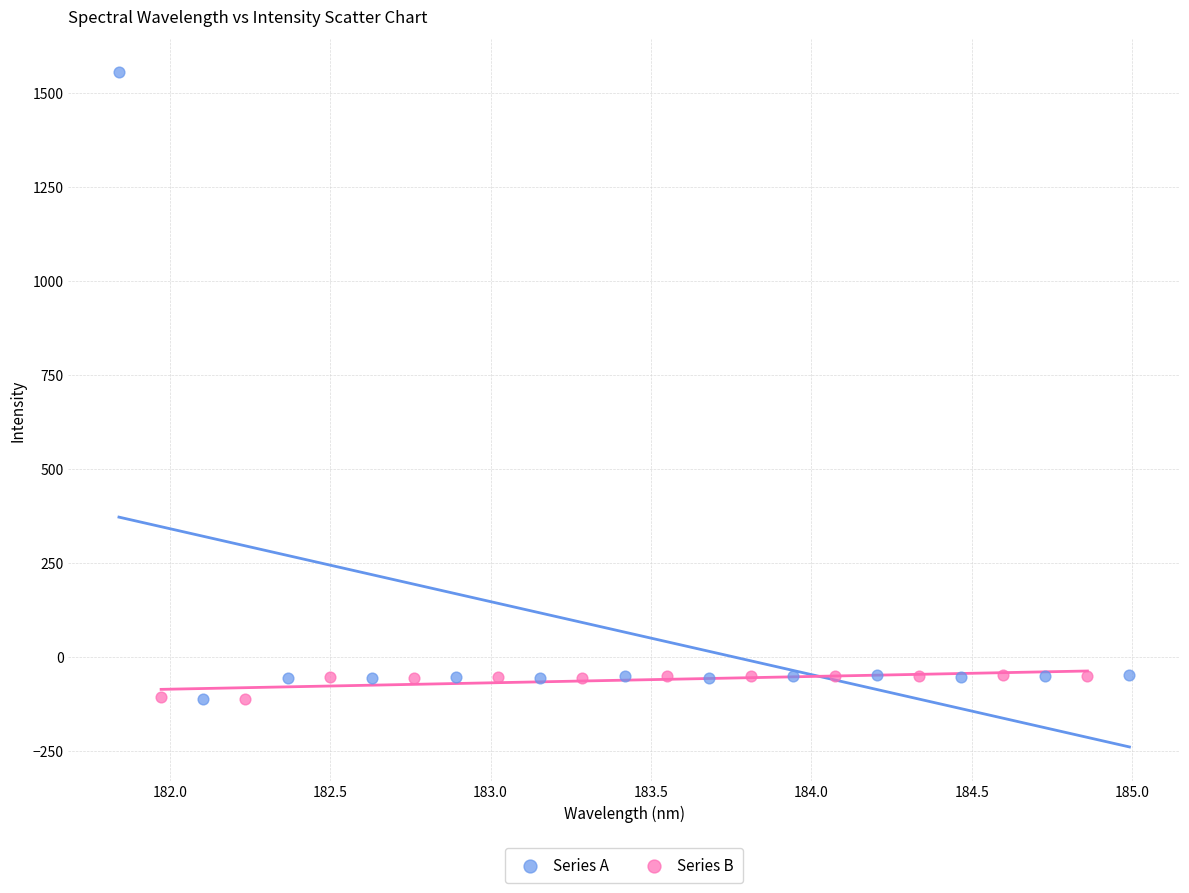

Which series reaches the maximum Y coordinate?

Series A